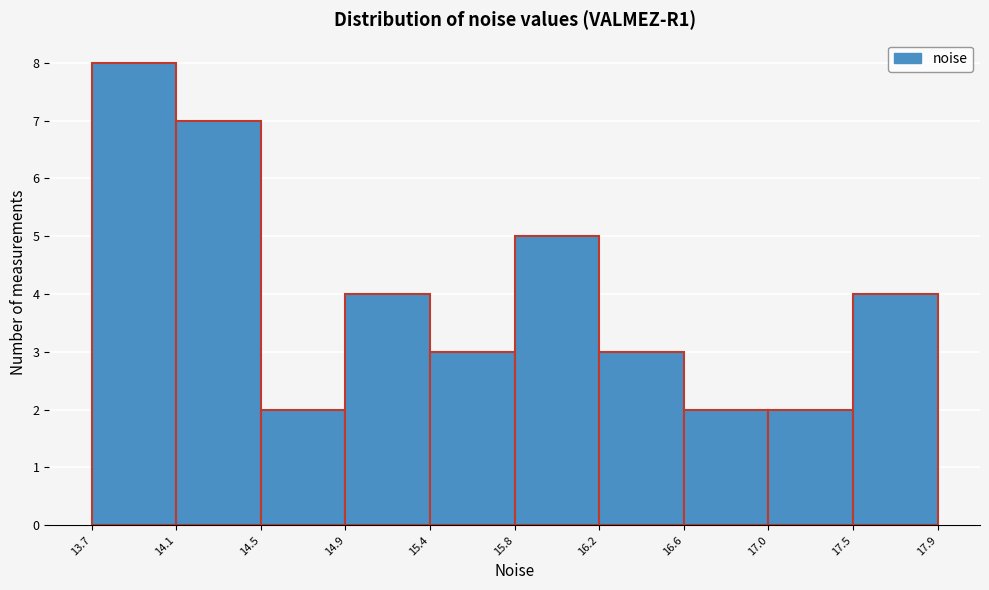

Reading left to right, transcribe all the data shown in this chart.

13.7=8	14.1=7	14.5=2	14.9=4	15.4=3	15.8=5	16.2=3	16.6=2	17.0=2	17.5=4